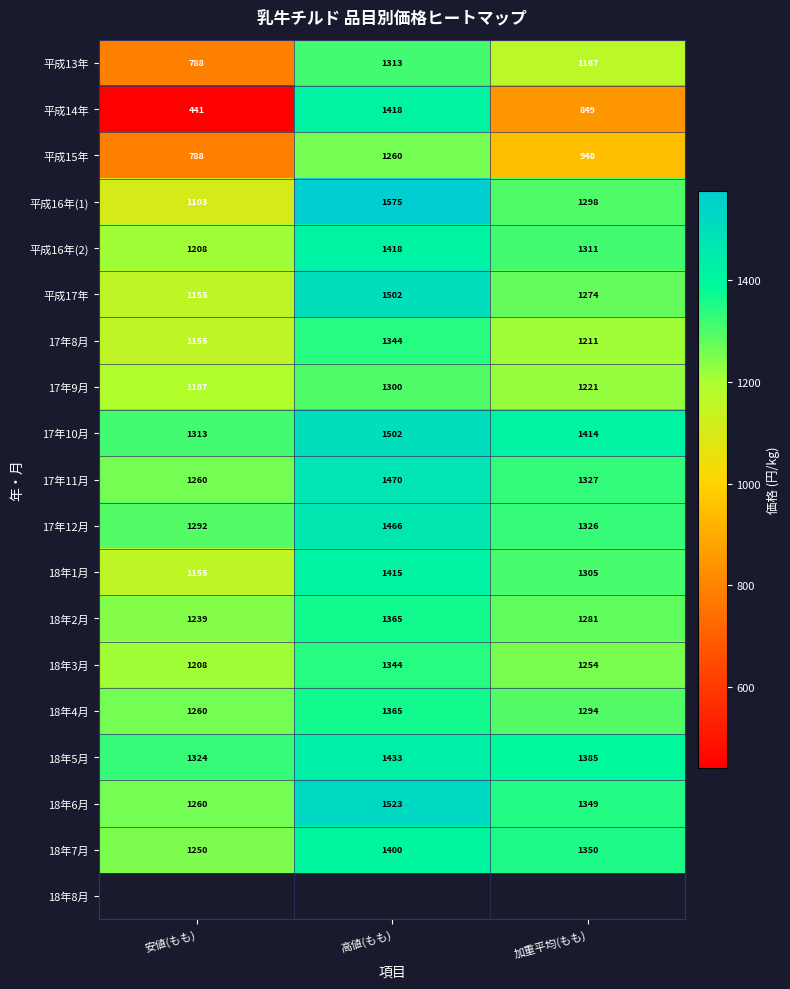

Which category has the highest value in the 平成15年 series?

高値(もも)